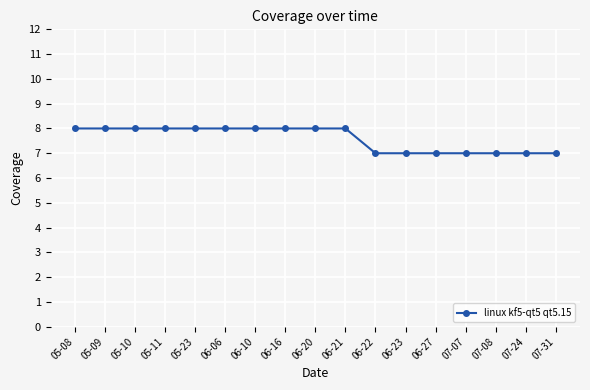

Reading left to right, what are all the values shown in this chart?

8	8	8	8	8	8	8	8	8	8	7	7	7	7	7	7	7